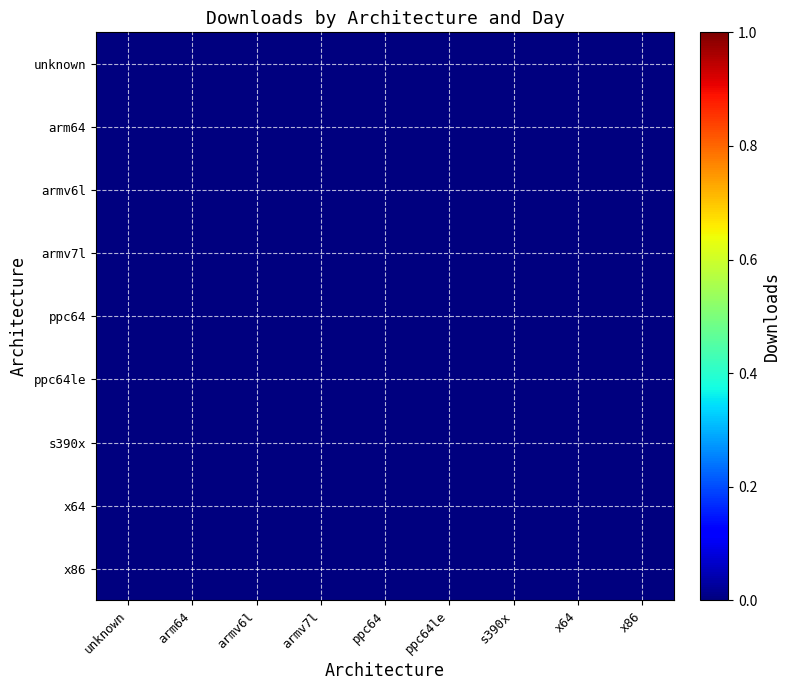

At which category is the sum across all series the highest?

armv6l